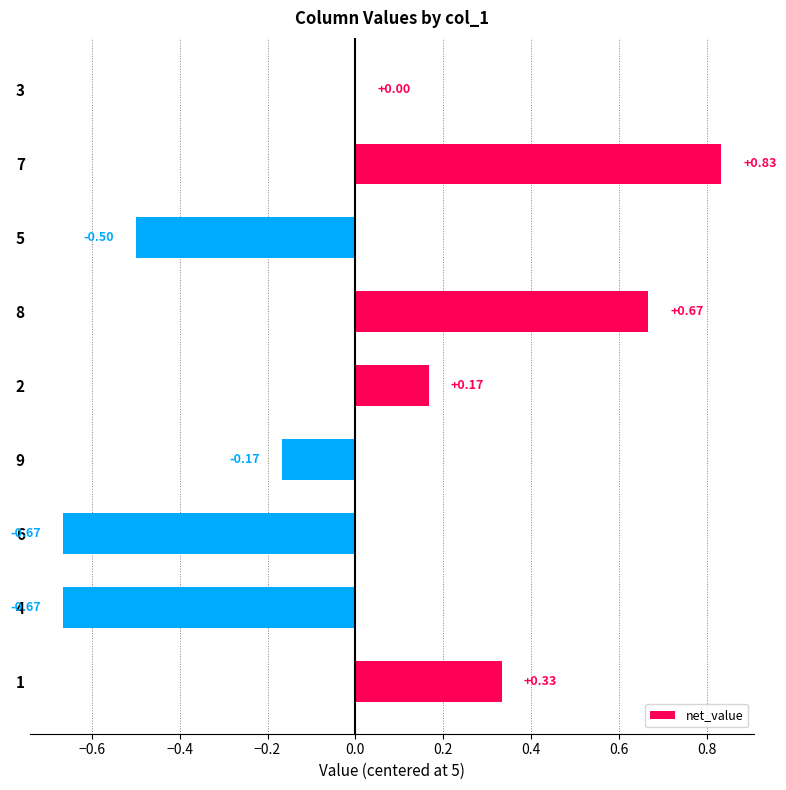

Which has a higher value, 6 or 5?

5